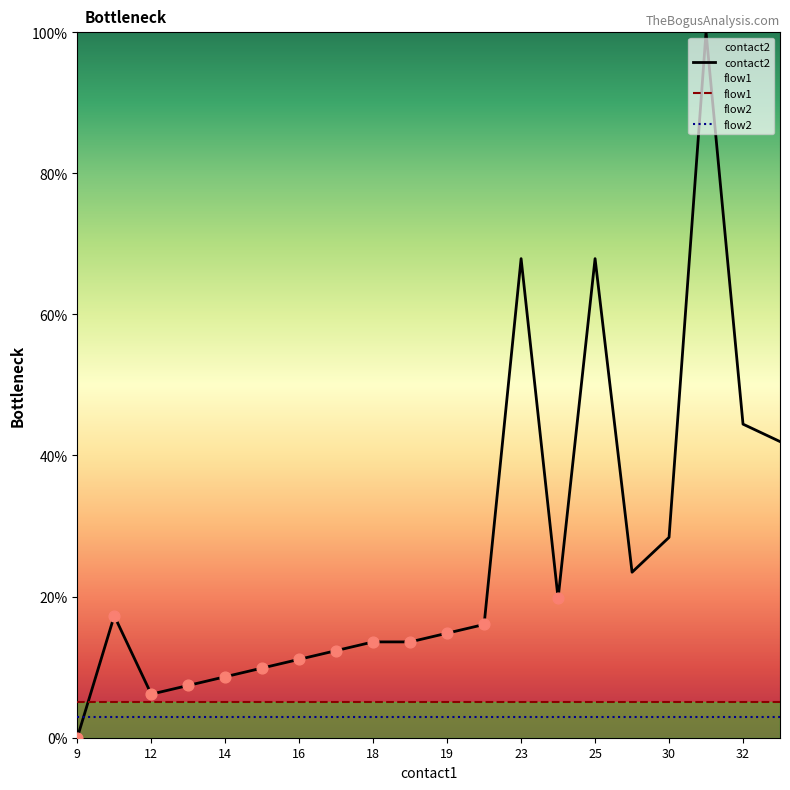

Which series has the widest spread of Y values?

contact2